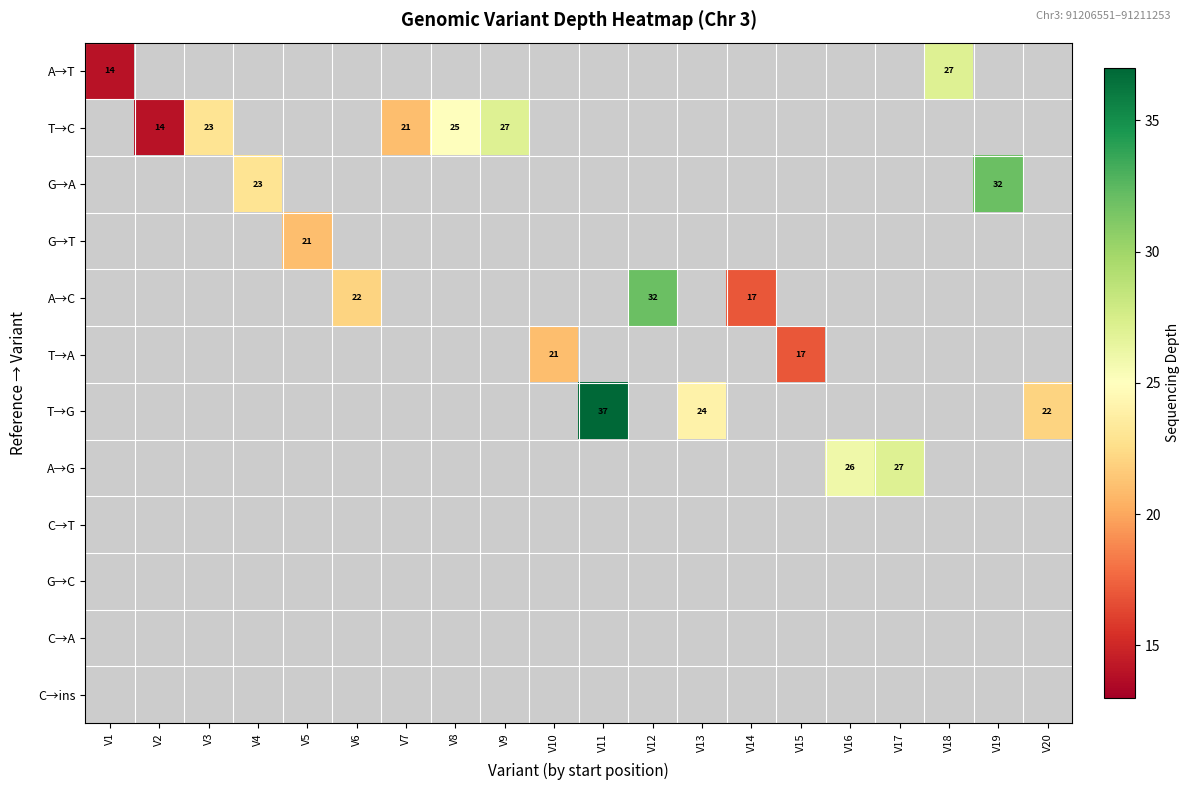

The value of T→G at V11 is 59. True or false?

False